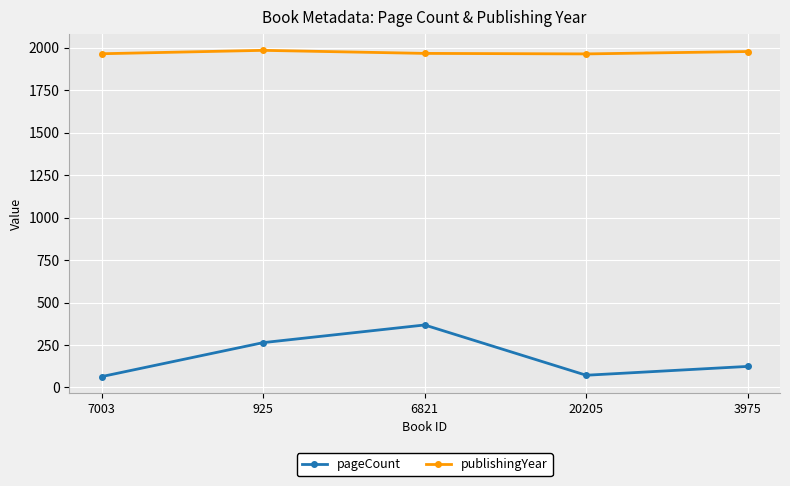

Is the value of pageCount at 6821 greater than the value of publishingYear at 6821?

No